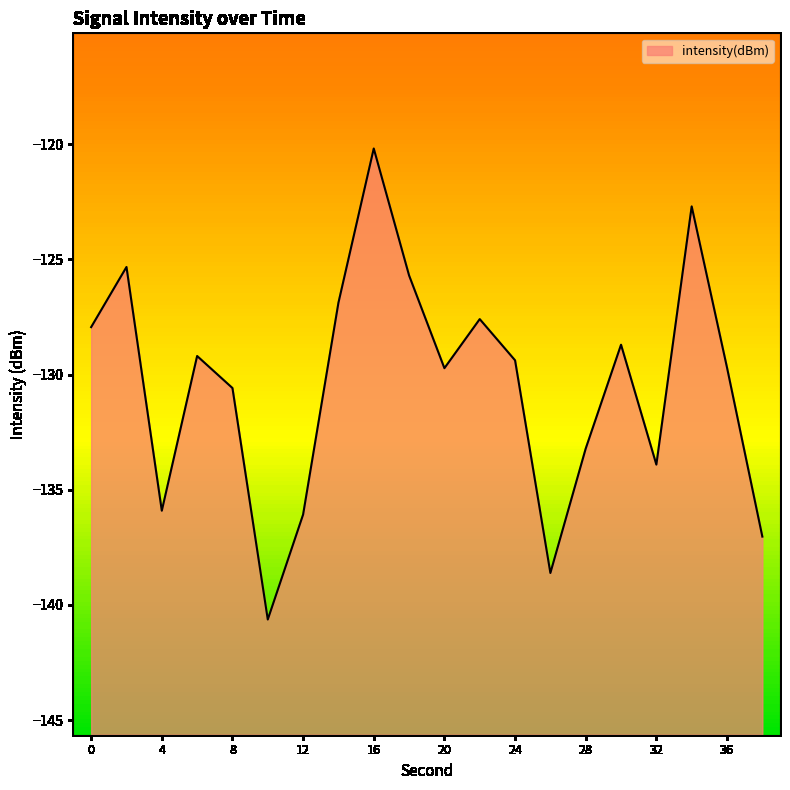

Between 26 and 12, which is larger?

12